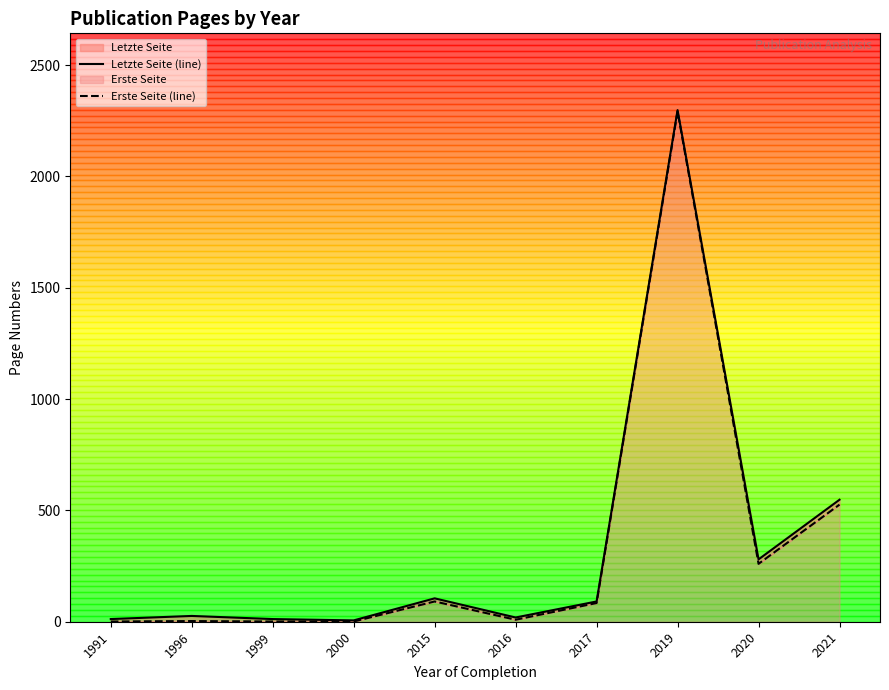

What is the minimum value for Erste Seite (line)?

1